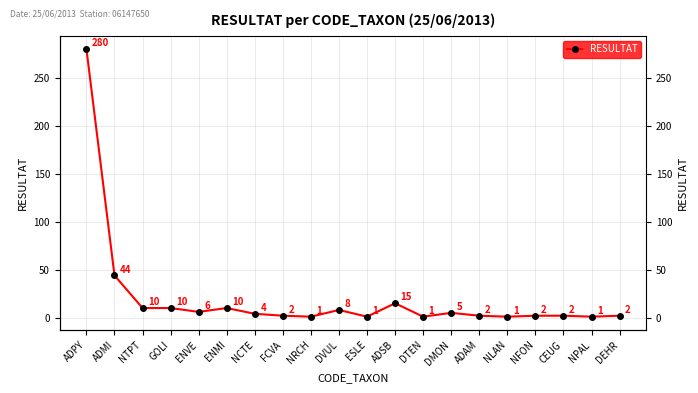

What is the minimum value shown in the chart?

1